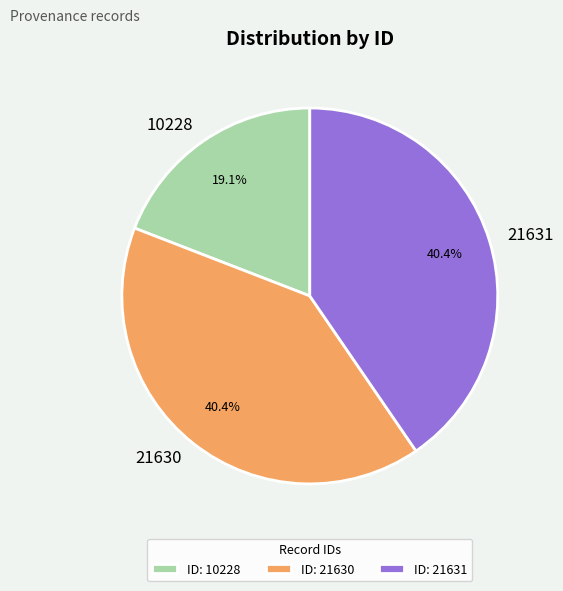

What percentage is the 21630 slice, to the nearest percent?

40%